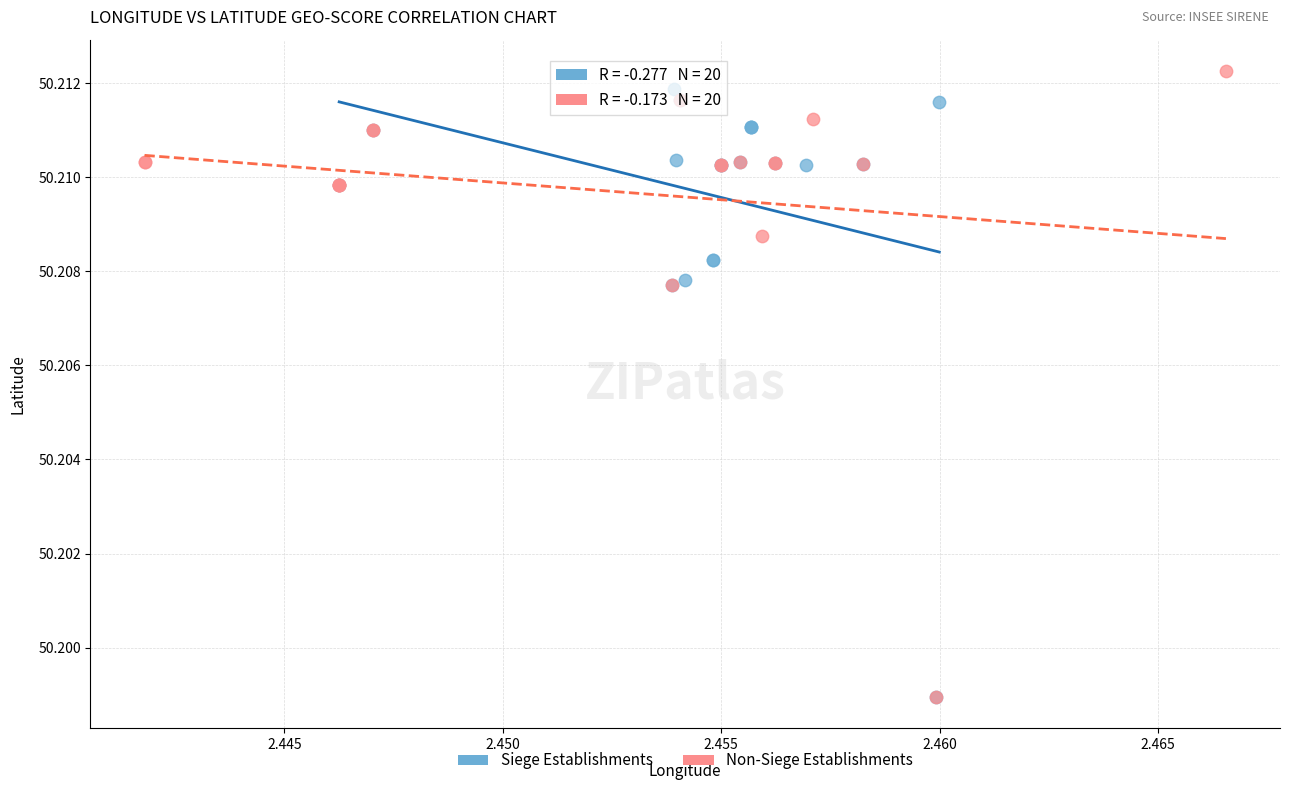

Which series has the widest spread of Y values?

Non-Siege Establishments